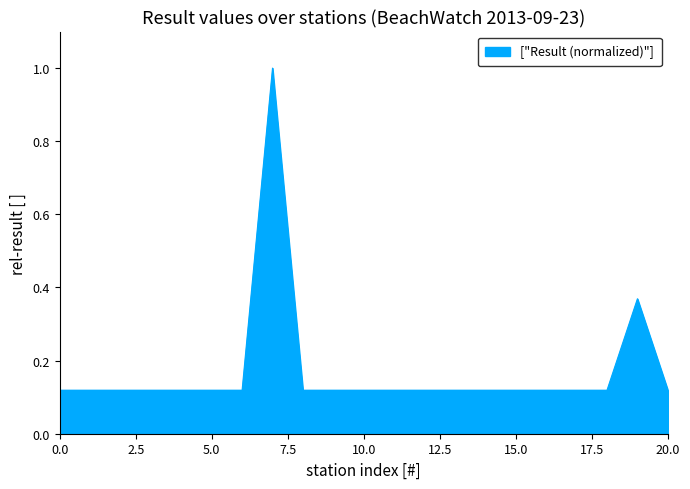

What is the difference between the maximum and minimum values?

0.9